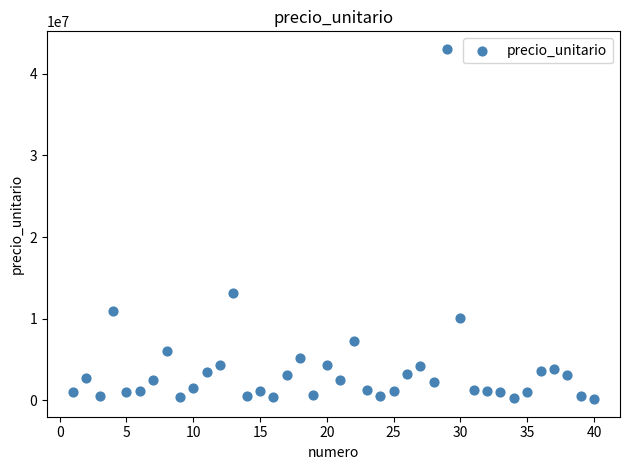

What Y value in the scatter plot is closest to 21596431?

13128750